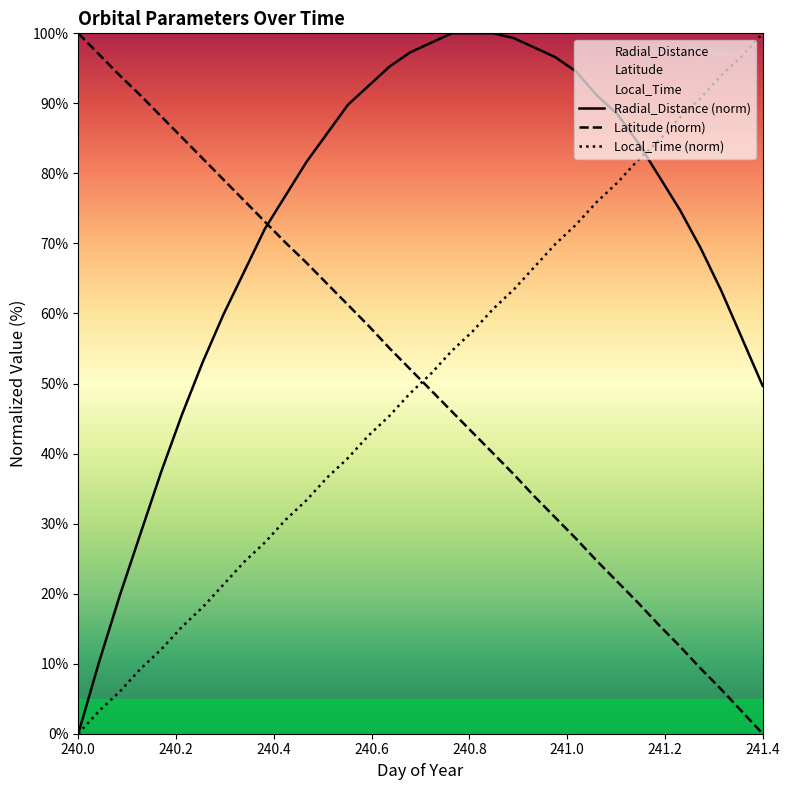

At how many categories does at least one series exceed 74?

33